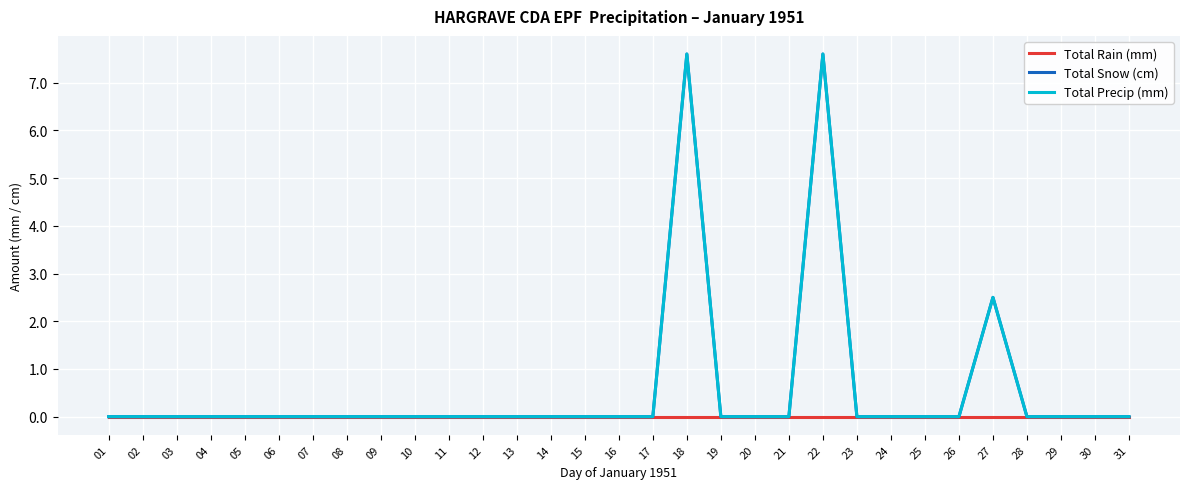

True or false: Total Precip (mm) and Total Snow (cm) cross at least once.

False